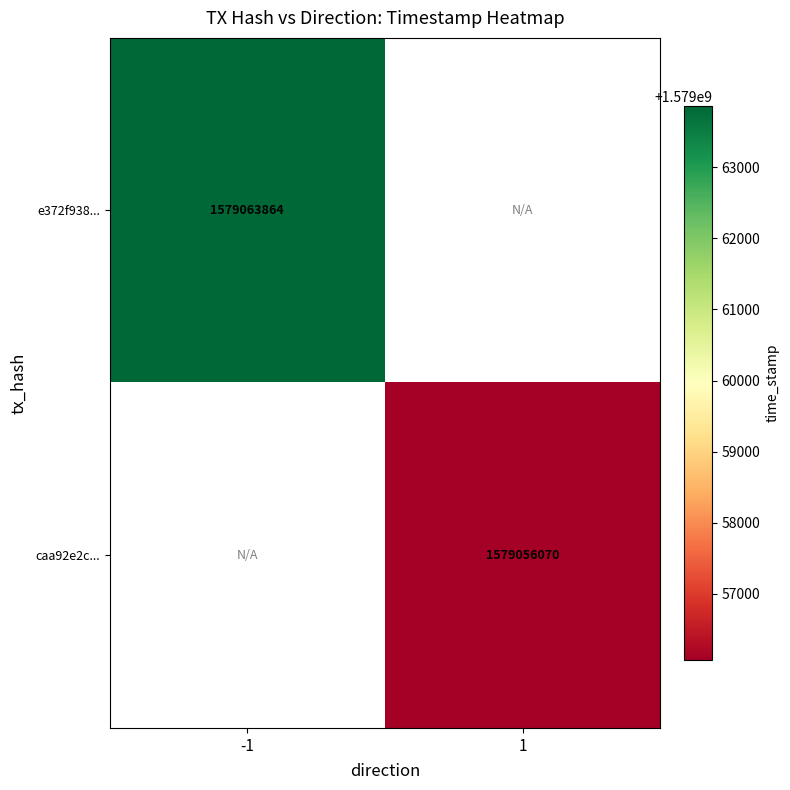

Is it true that caa92e2c... equals 661675539 at 1?

False